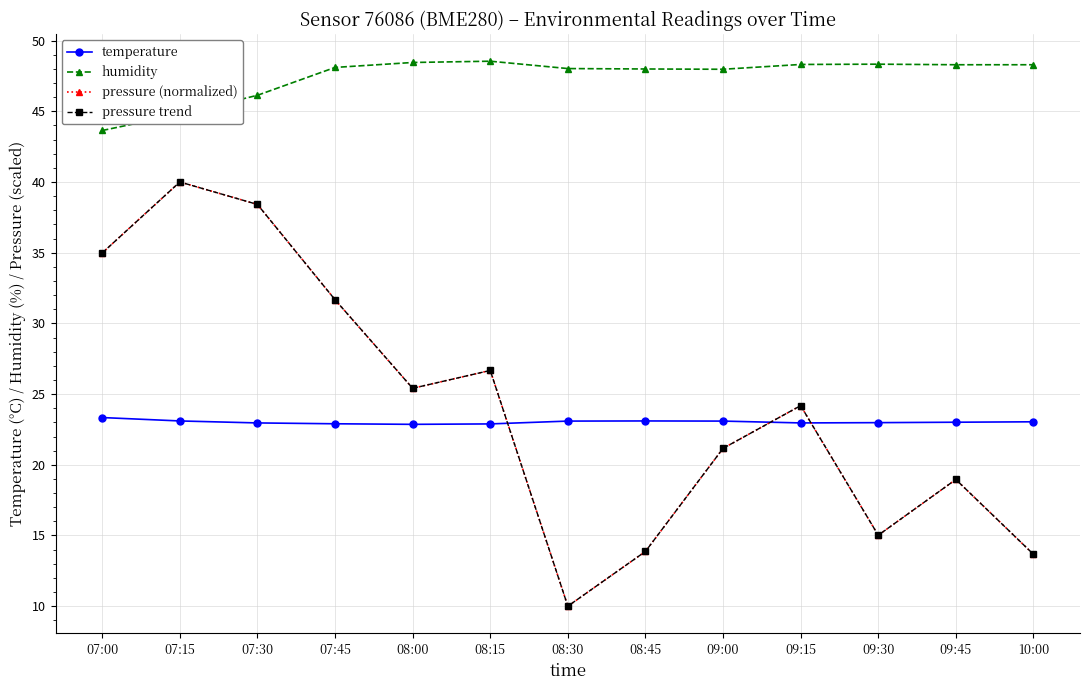

The value of temperature at 09:30 is 12.4. True or false?

False